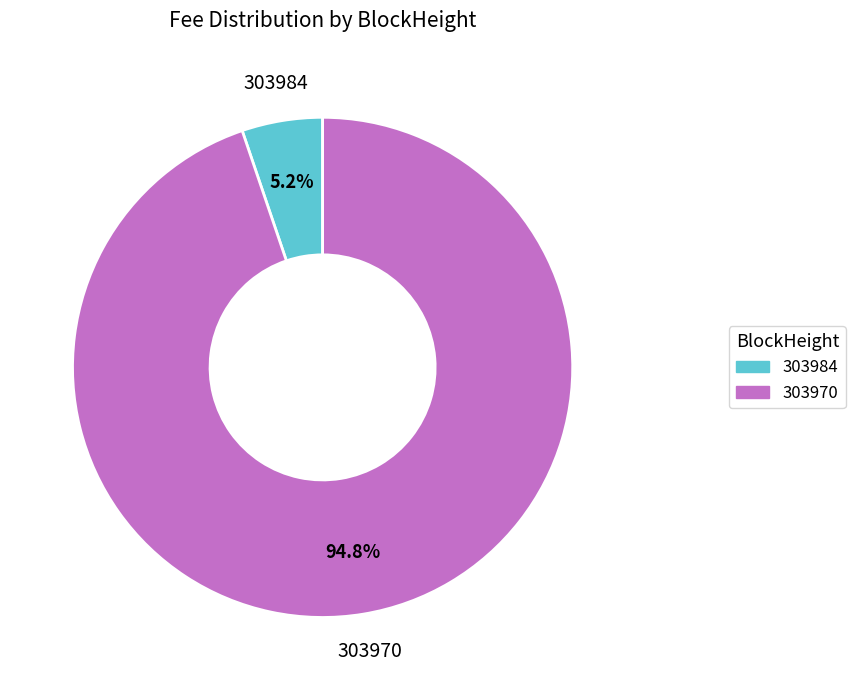

Does 303984 represent more than half of the total?

No